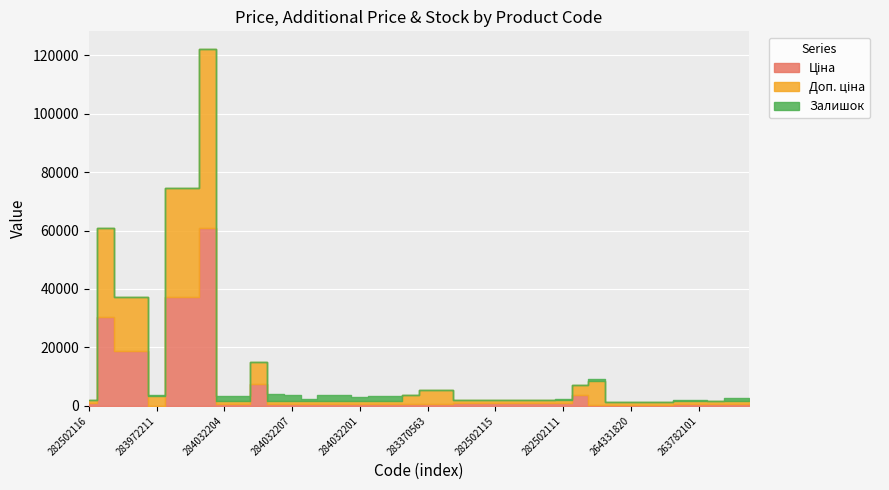

What is the sum of the Доп. ціна values at 282502116 and 287692231?

19773.3